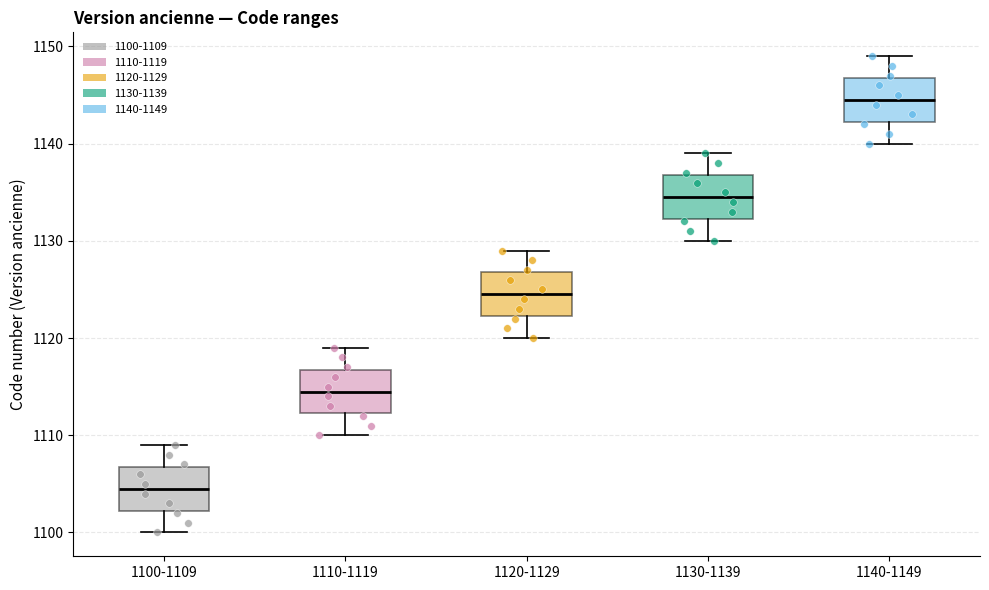

Reading left to right, read every box against the y-axis: the position of its median line, the range the box covers, and the ends of its whiskers. The values are not printed on the chart, so give them approximately, as read against the axis.

1100-1109: median 1105, box 1102 to 1107, whiskers 1100 to 1109
1110-1119: median 1115, box 1112 to 1117, whiskers 1110 to 1119
1120-1129: median 1125, box 1122 to 1127, whiskers 1120 to 1129
1130-1139: median 1135, box 1132 to 1137, whiskers 1130 to 1139
1140-1149: median 1145, box 1142 to 1147, whiskers 1140 to 1149